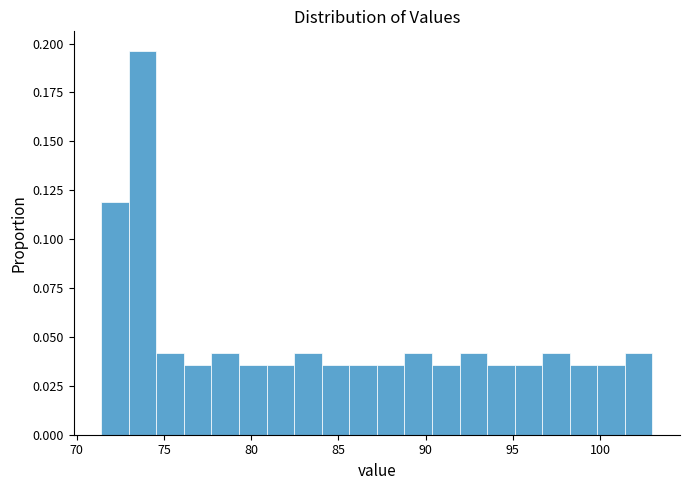

Around what value on the x-axis is the tallest bar? Give the approximate position of its centre, as read against the axis.

74.0